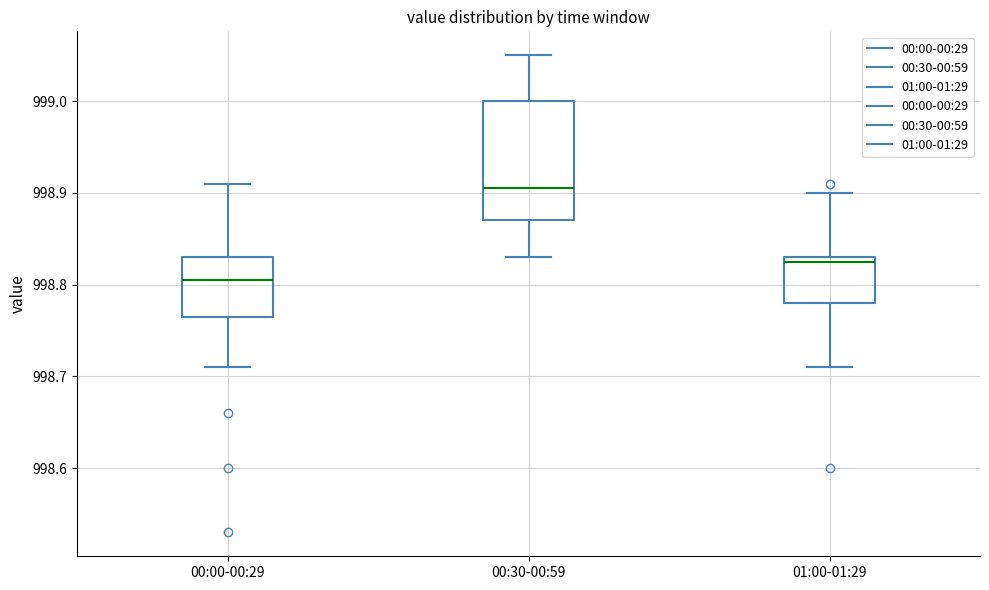

Which box's median line is the lowest?

00:00-00:29